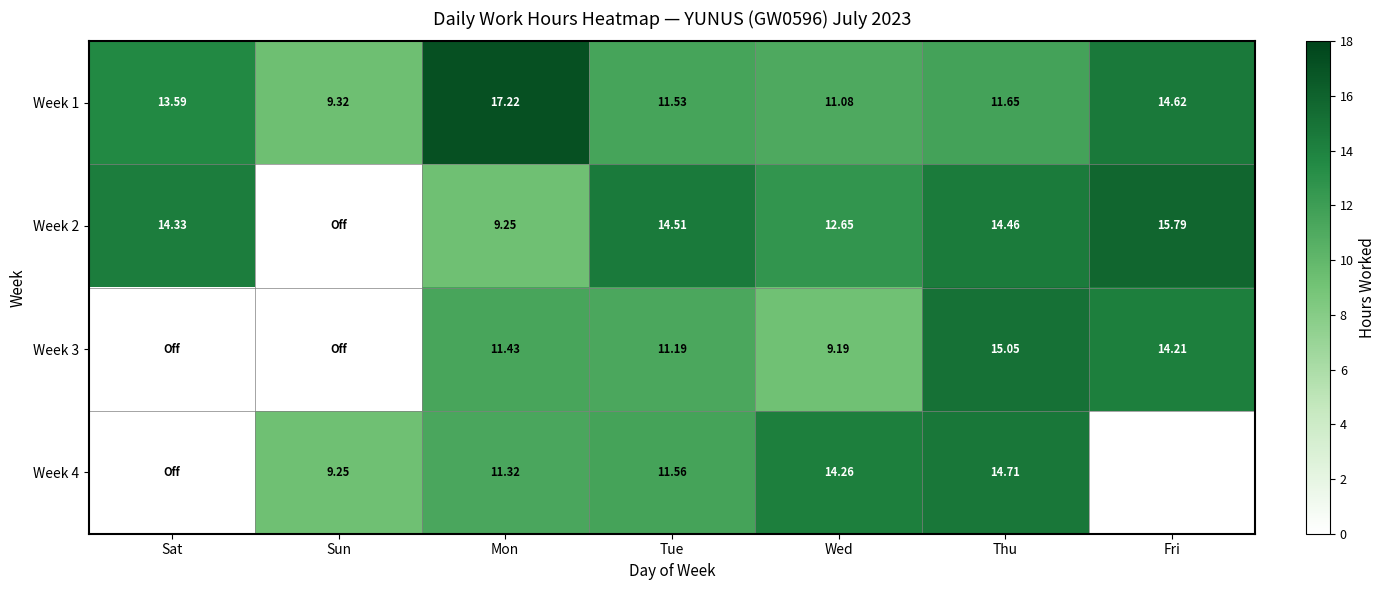

The Week 4 series shows 8.7 at Sat. True or false?

False